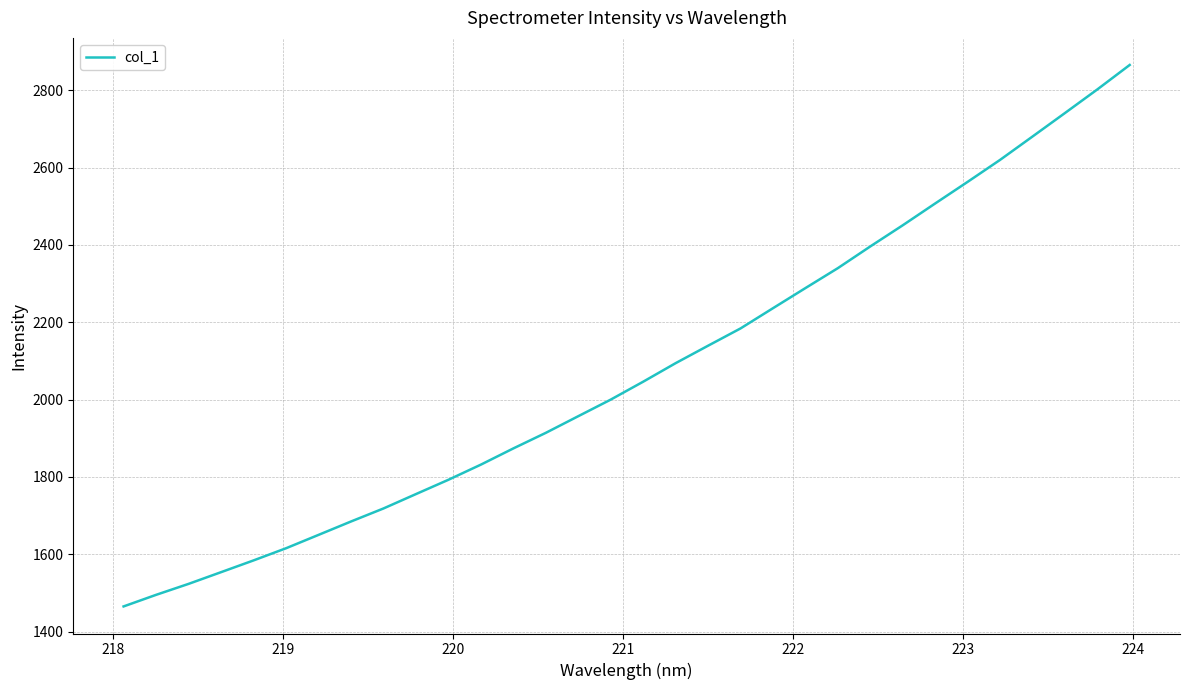

How many values are below 2046?

16